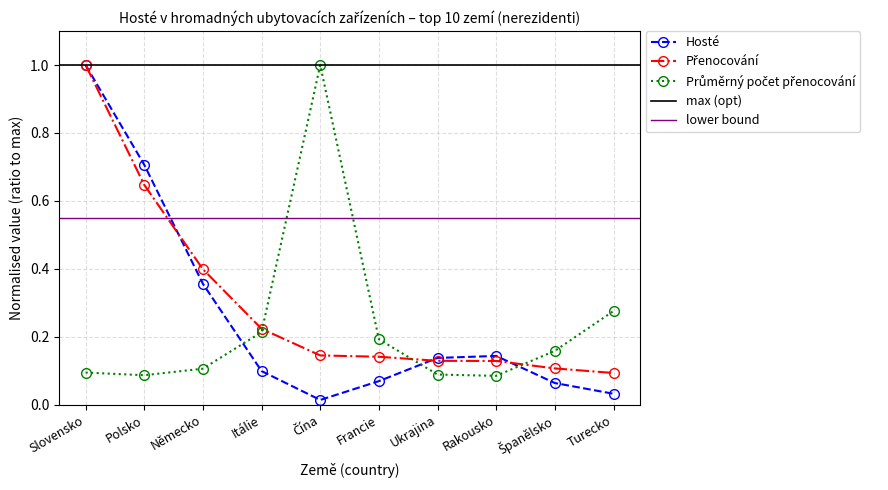

What are all the series names shown in the legend?

Hosté, Přenocování, Průměrný počet přenocování